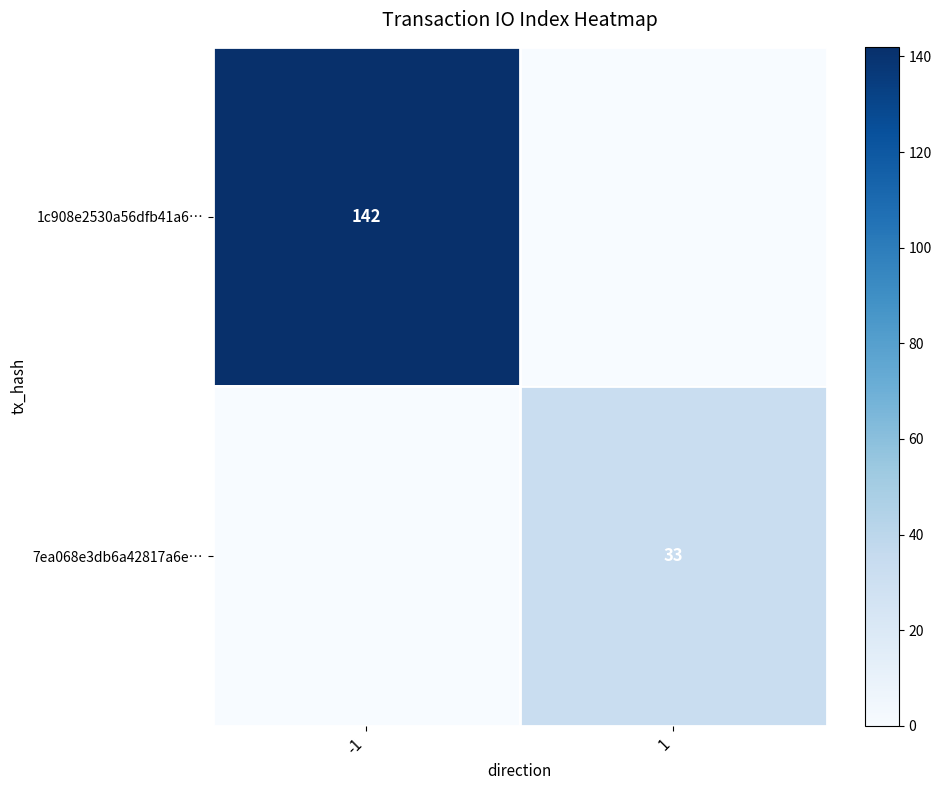

The 7ea068e3db6a42817a6e… series shows 33 at 1. True or false?

True